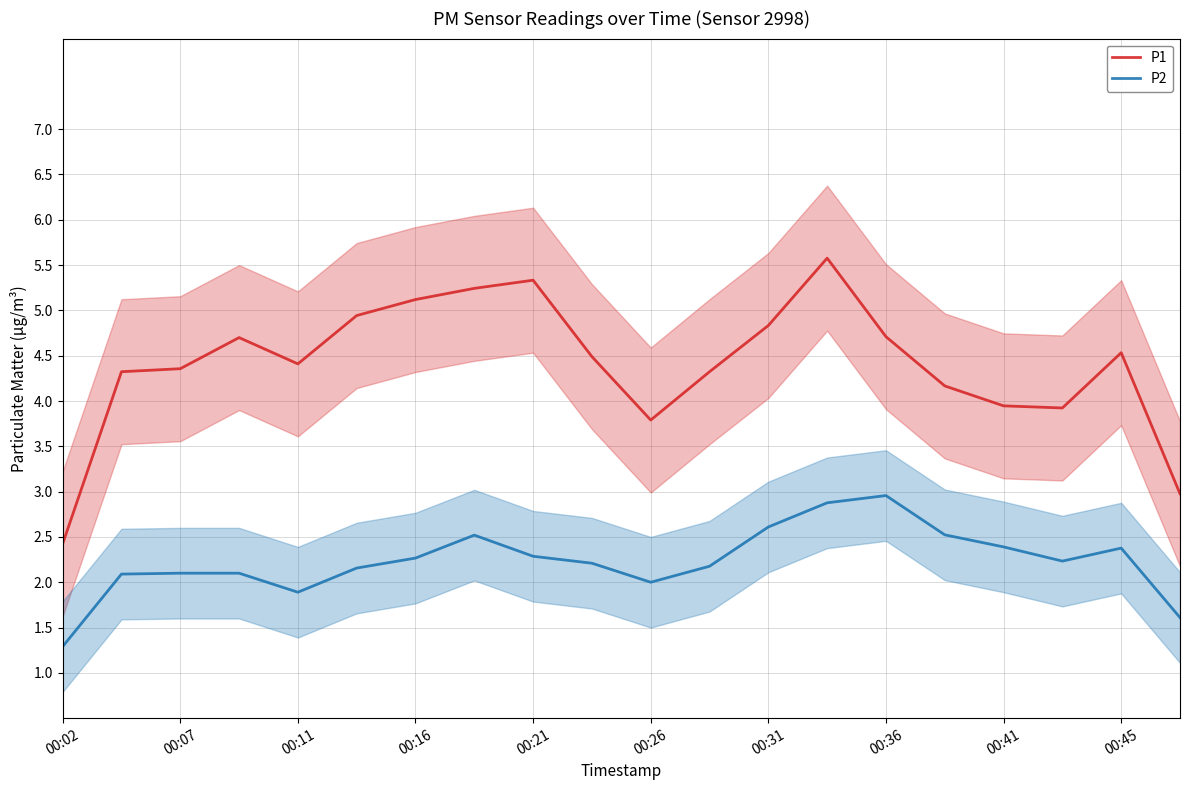

What is the difference between the maximum and minimum values in the P1 series?

3.2